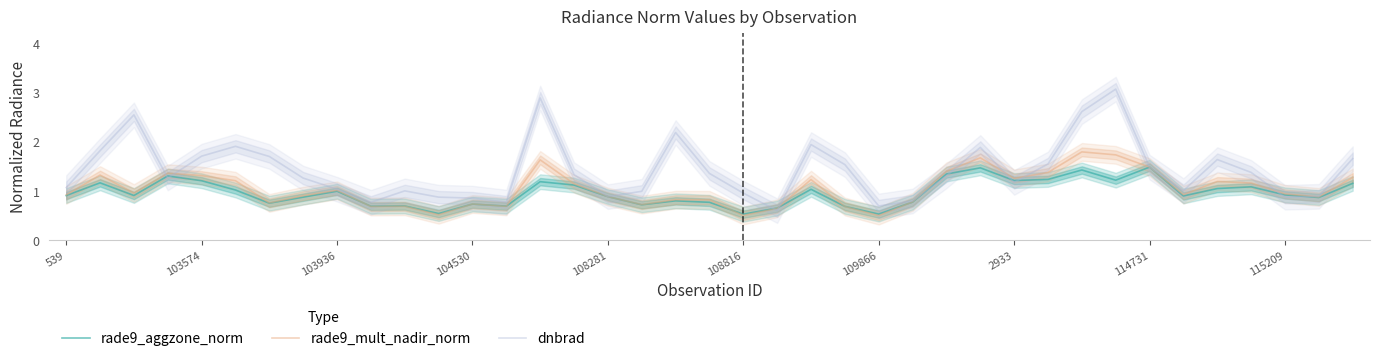

In rade9_mult_nadir_norm, how many points are lower than both neighbors (excluding endpoints)?

11